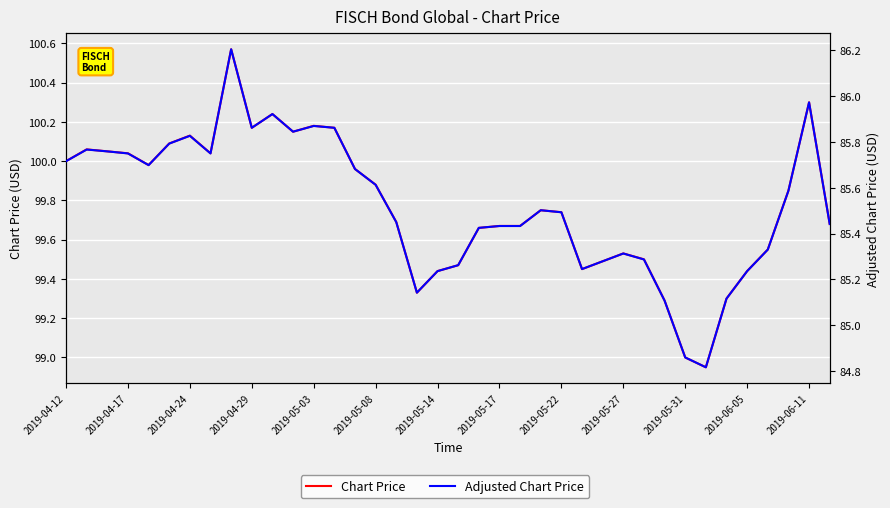

At which label does Chart Price first exceed 99?

2019-04-12